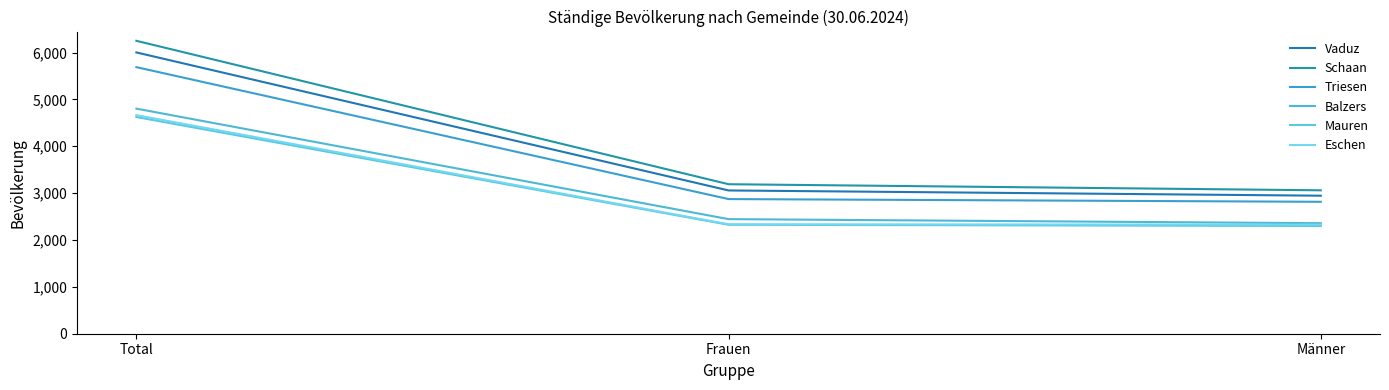

Does the chart have visible grid lines?

No